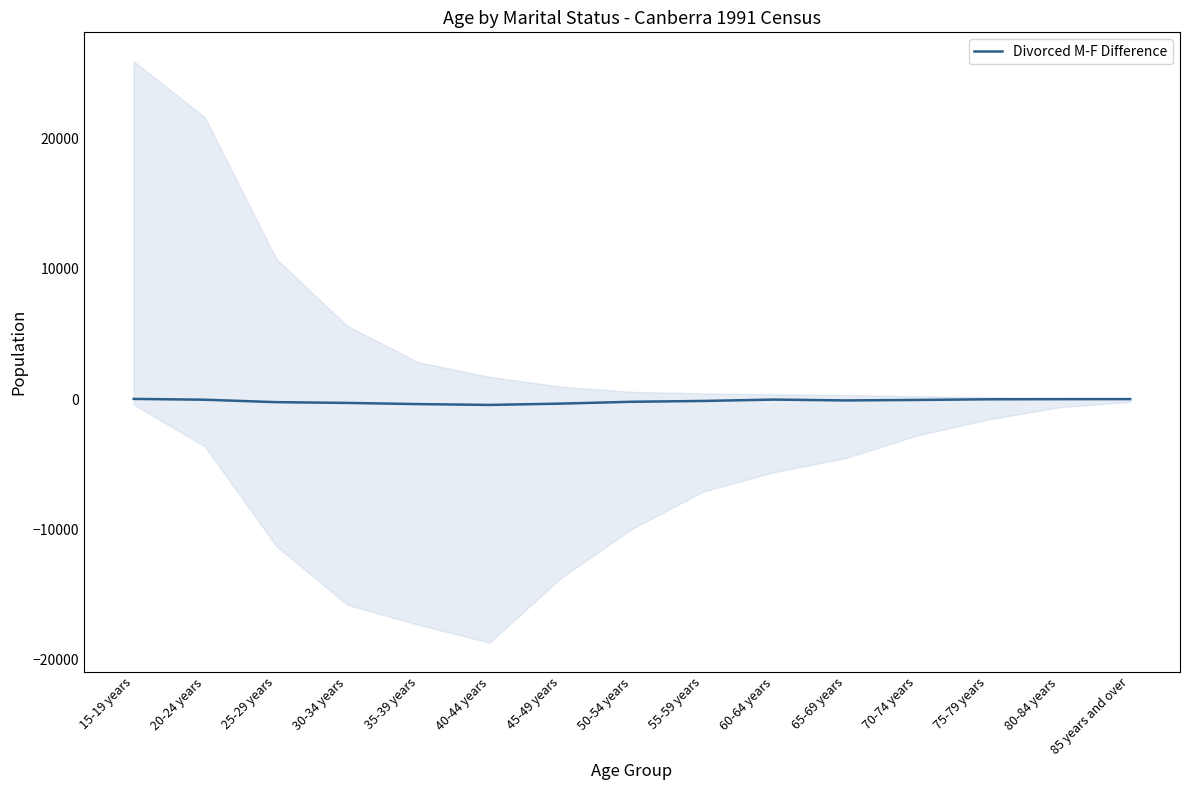

What is the label of the 7th point from the right?

55-59 years